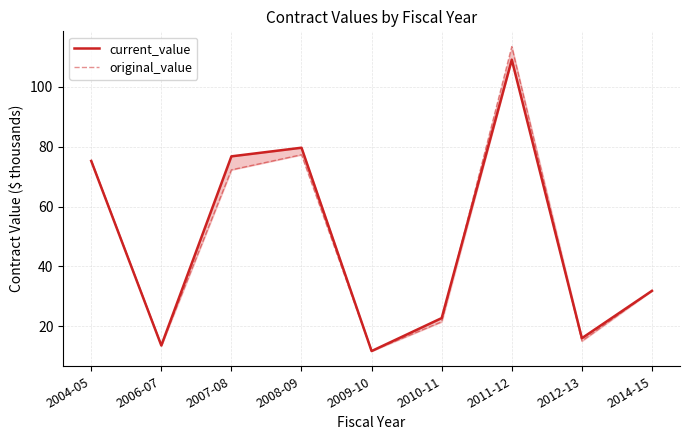

At 2014-15, list the series in order from largest to smallest.

current_value, original_value